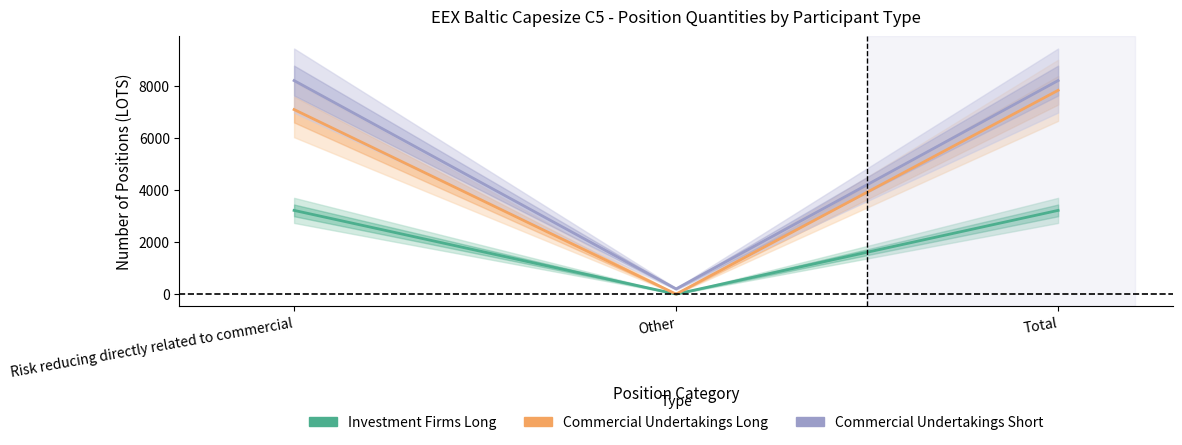

True or false: Investment Firms Long has a value of 3220 at Total.

True